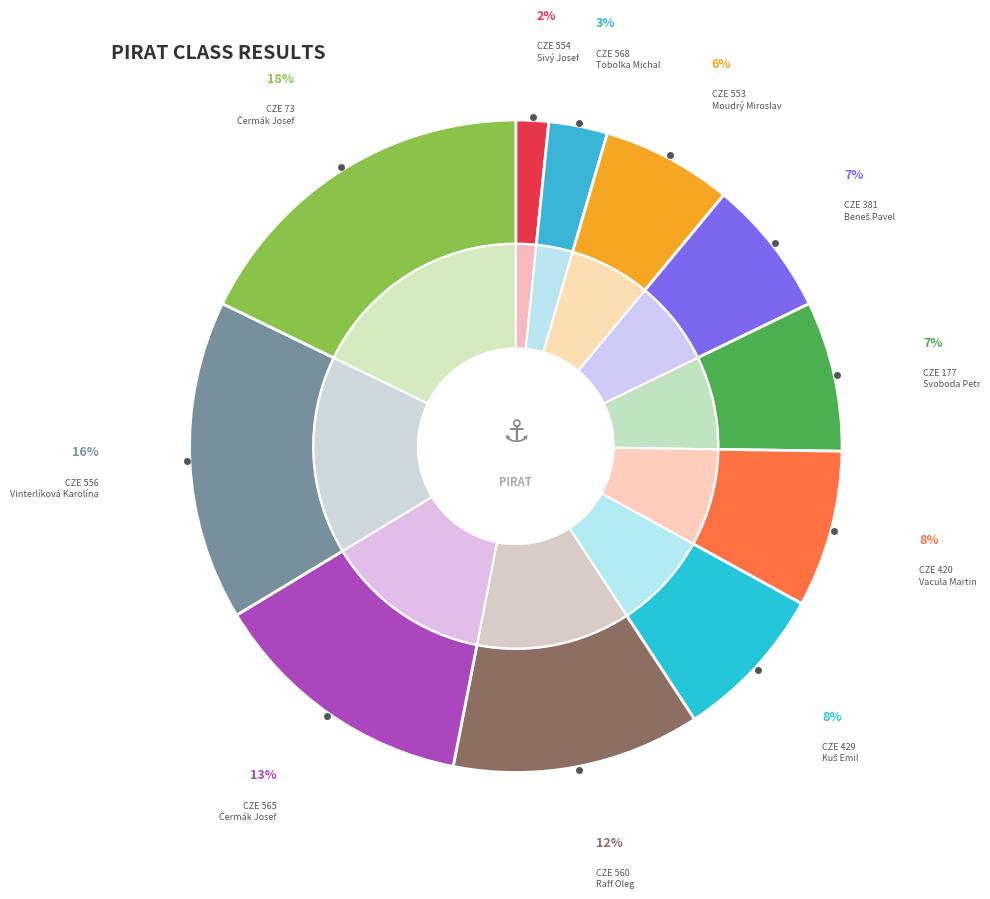

Count the number of slices in the pie.

11